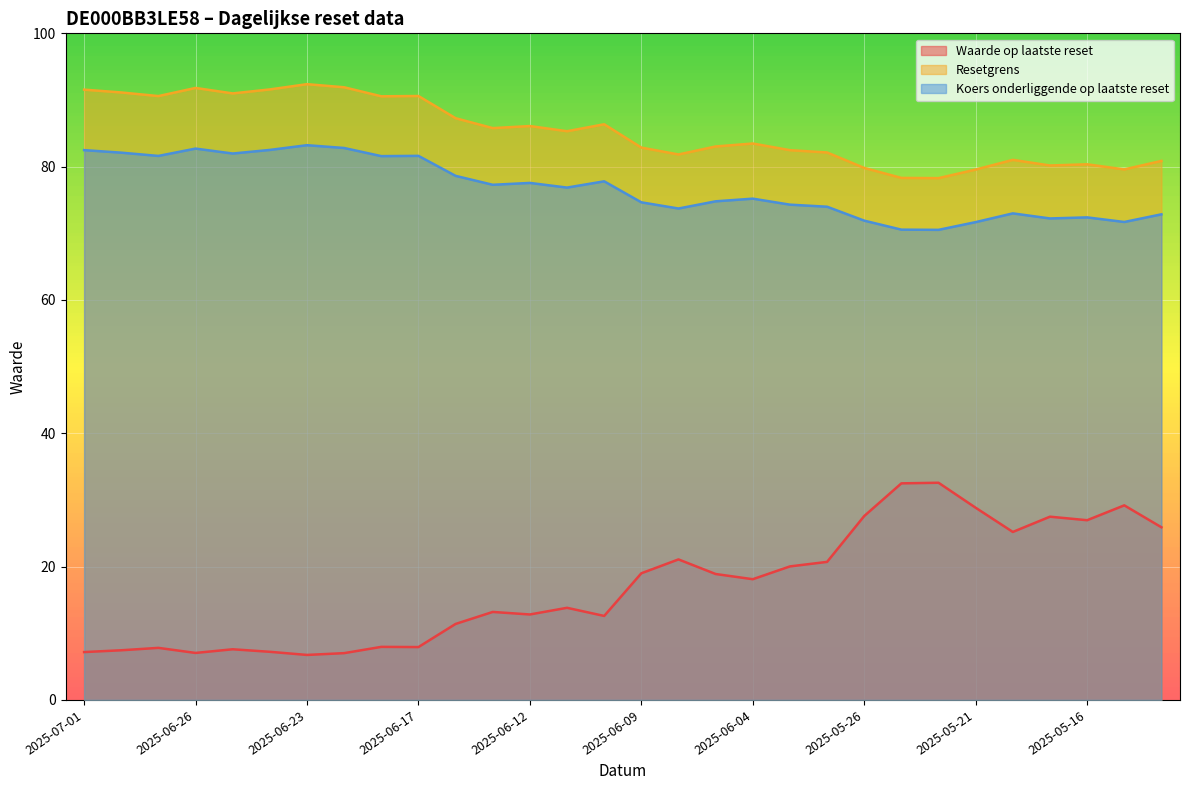

What is the difference between the maximum and minimum values in the Waarde op laatste reset series?

25.8